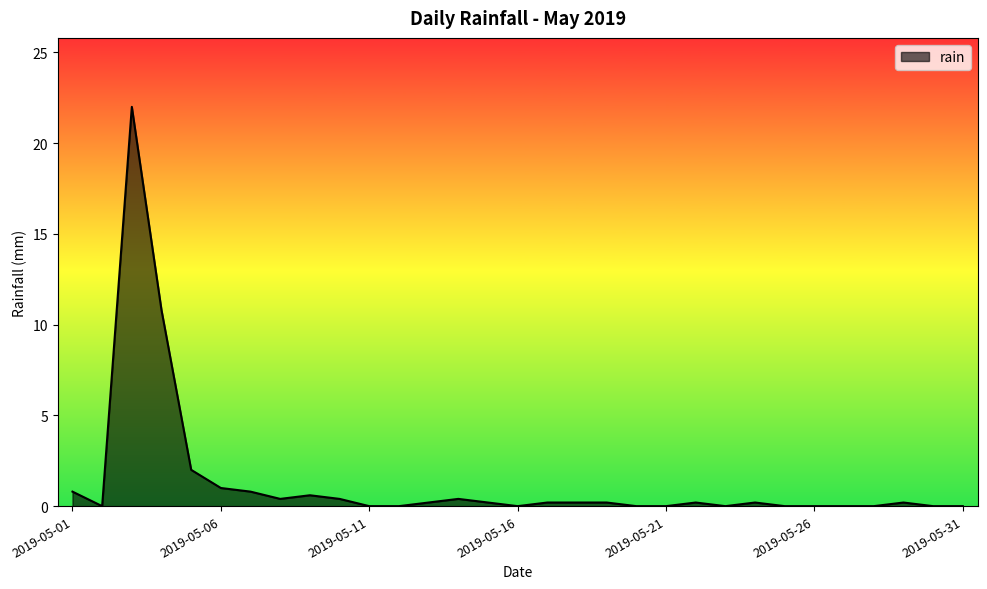

What is the greatest value displayed?

22.0